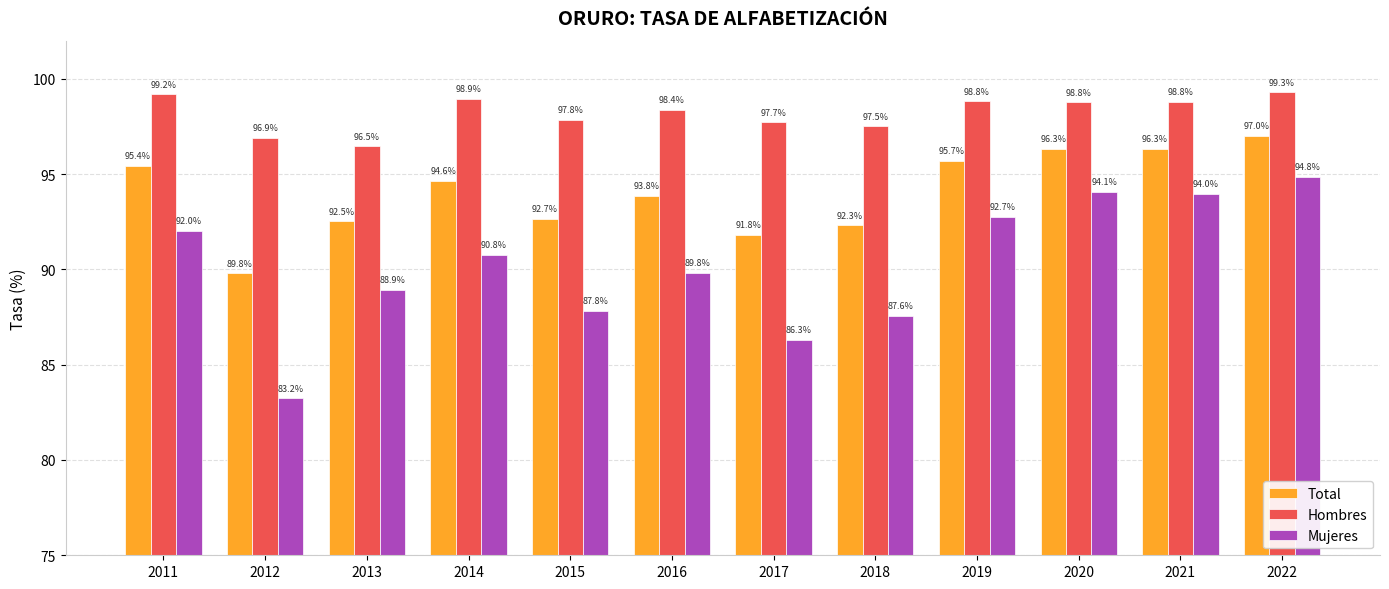

What is the maximum value for Total?

97.0